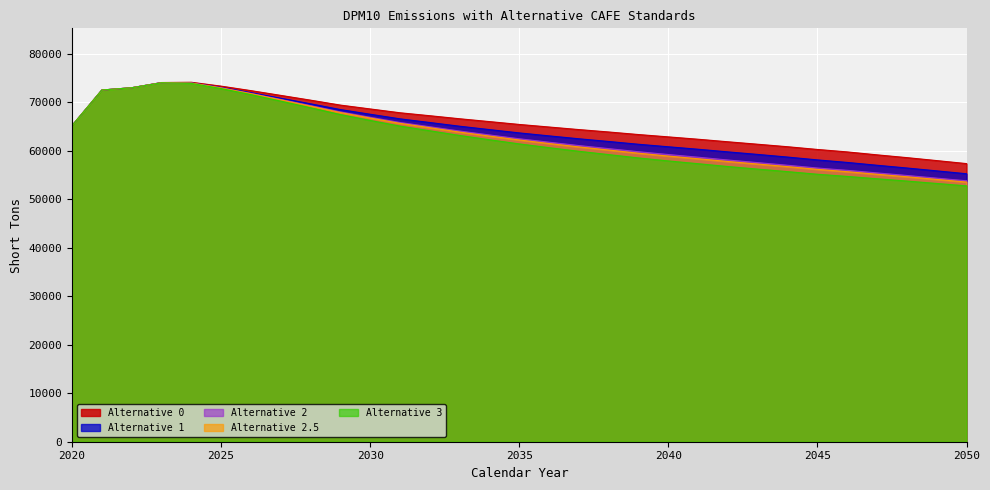

True or false: Alternative 2.5 and Alternative 3 cross at least once.

False